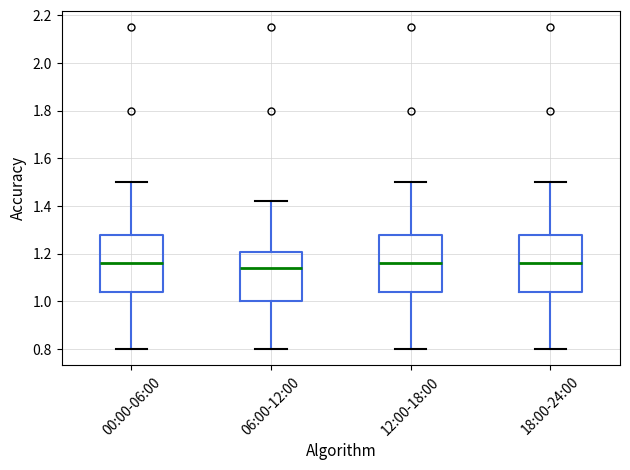

Which box's median line is the lowest?

06:00-12:00